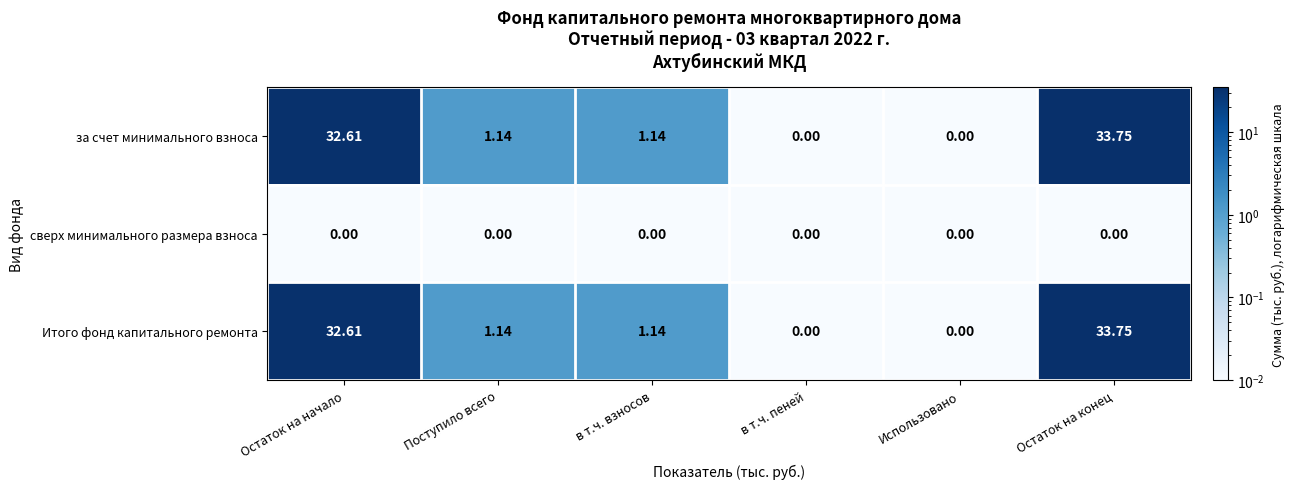

At which category does the chart reach its peak across all series?

Остаток на конец